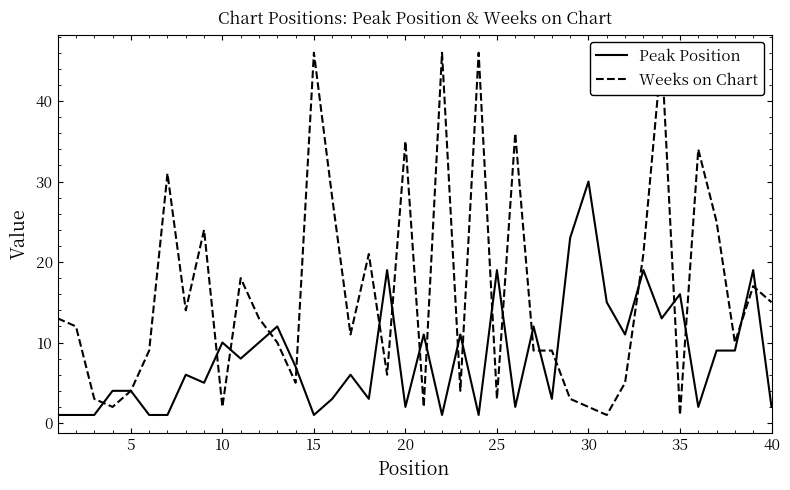

True or false: Weeks on Chart and Peak Position intersect in this chart.

True